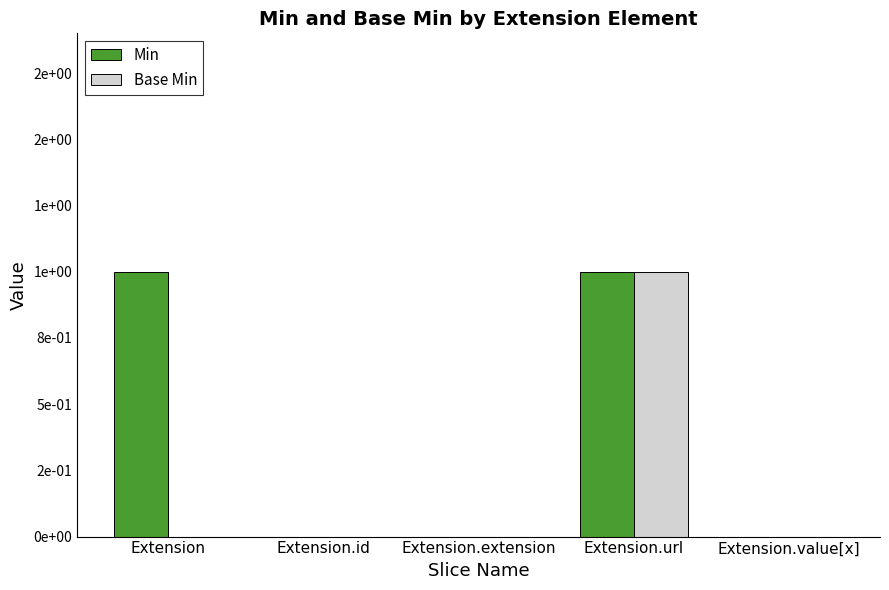

Which has a higher value, Extension.url or Extension?

Extension.url